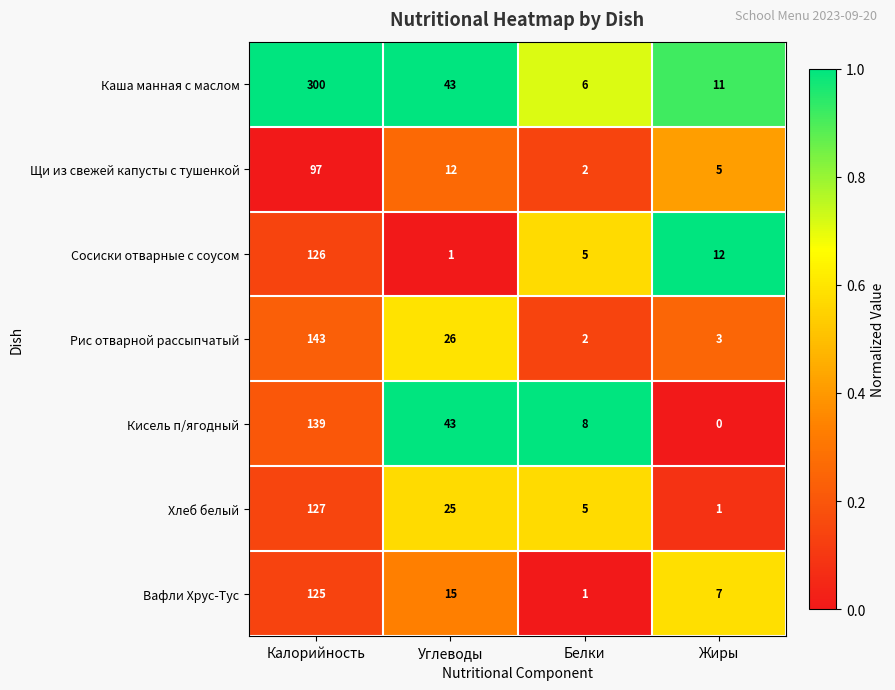

What is the difference between the maximum and minimum values in the Сосиски отварные с соусом series?

125